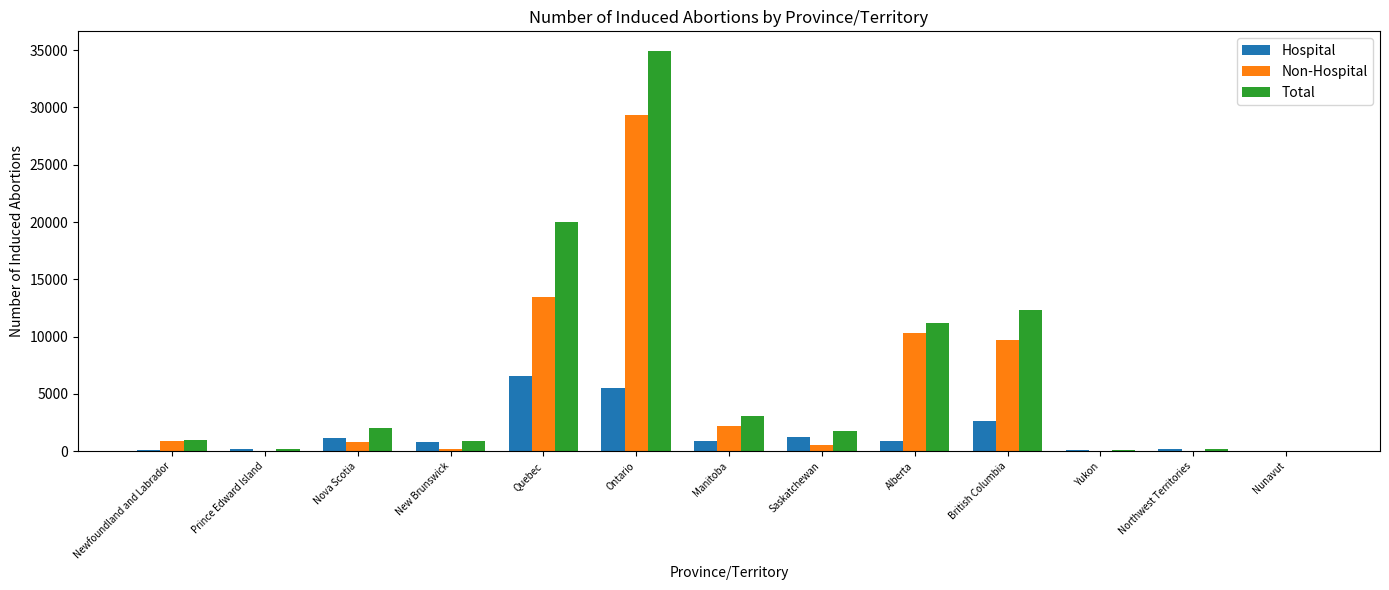

At which category is the sum across all series the highest?

Ontario